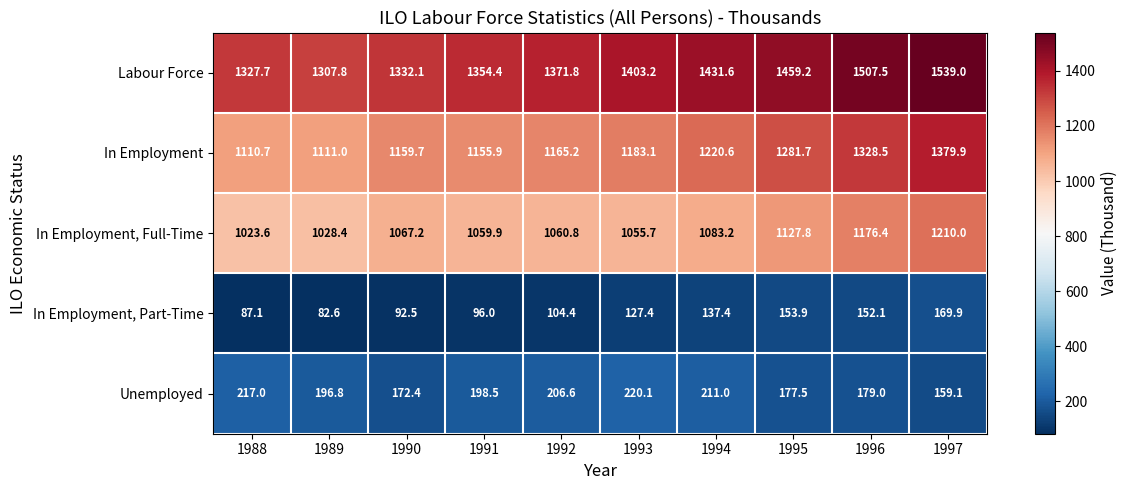

Rank the series by their maximum value, from lowest to highest.

In Employment, Part-Time, Unemployed, In Employment, Full-Time, In Employment, Labour Force